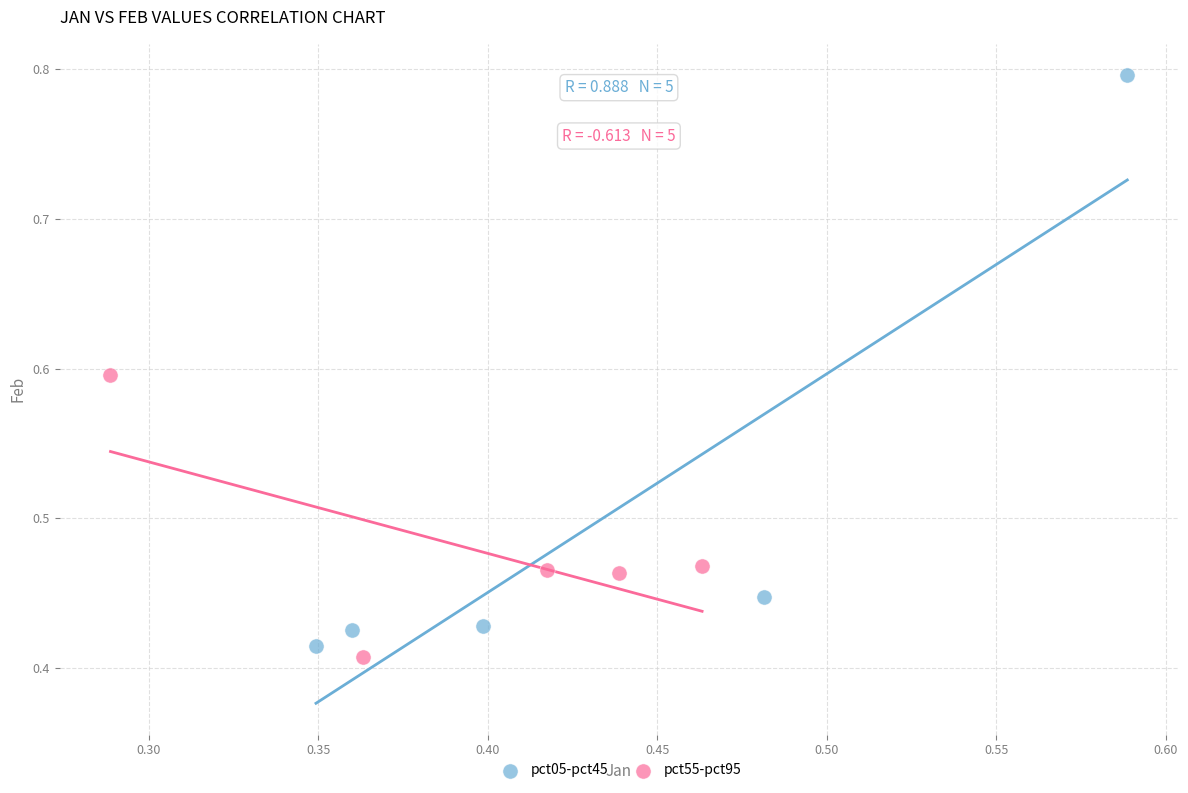

Which series has the largest Y range (max minus min)?

pct05-pct45